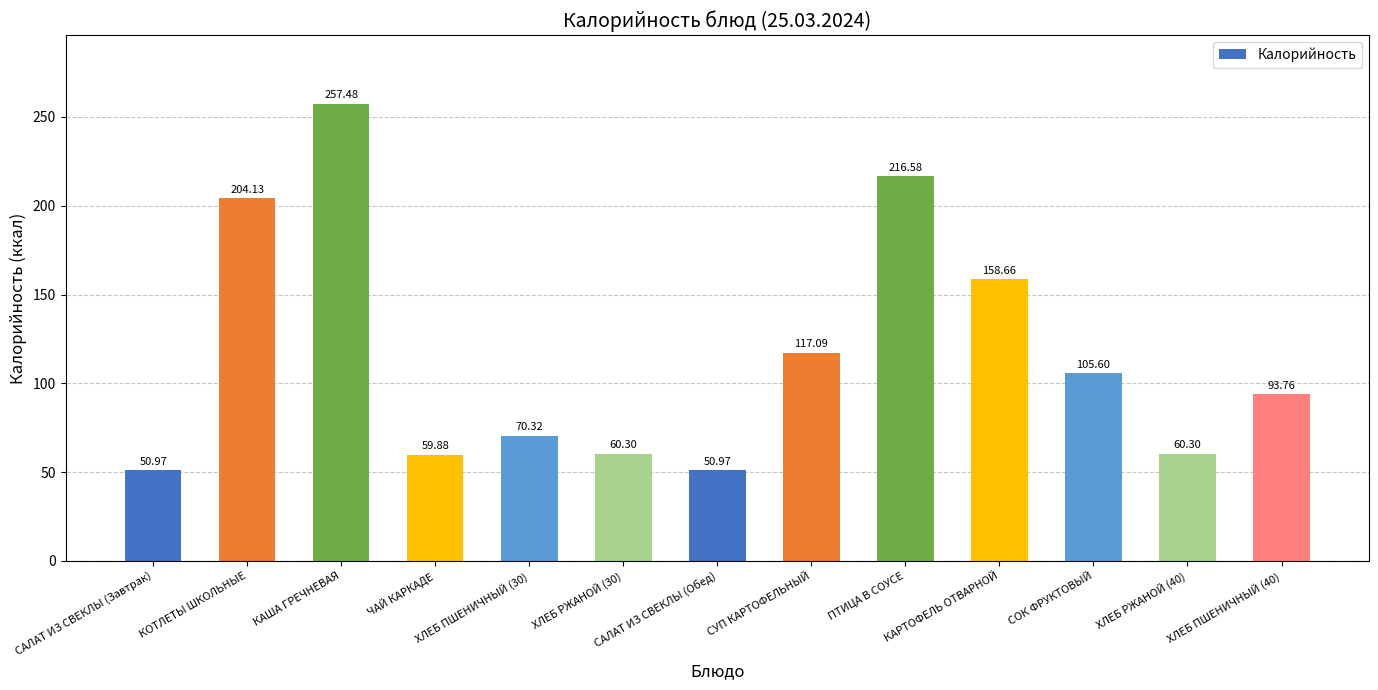

What is the difference between the second highest and second lowest values?

165.6